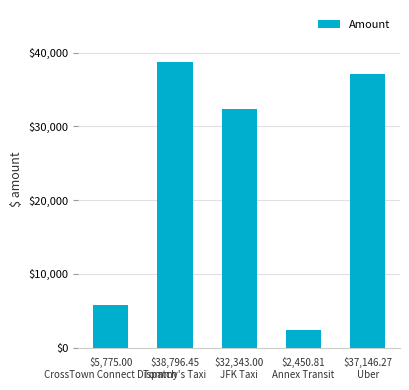

List the labels in order of value, smallest first.

$2,450.81
Annex Transit, $5,775.00
CrossTown Connect Dispatch, $32,343.00
JFK Taxi, $37,146.27
Uber, $38,796.45
Tommy's Taxi